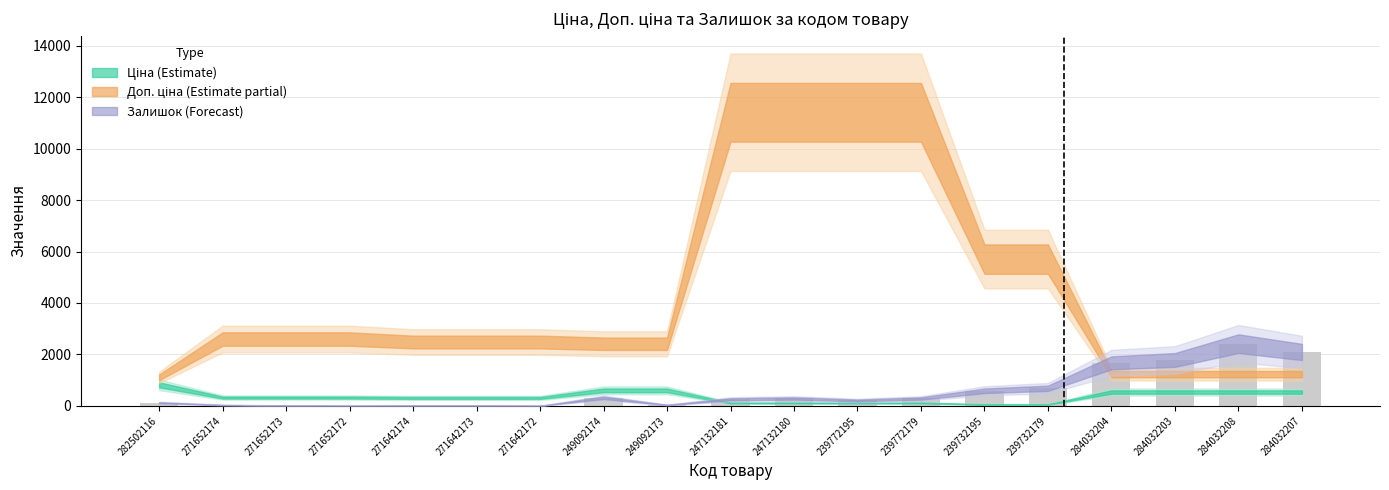

The chart shows a value of 10 at 271642173. True or false?

True